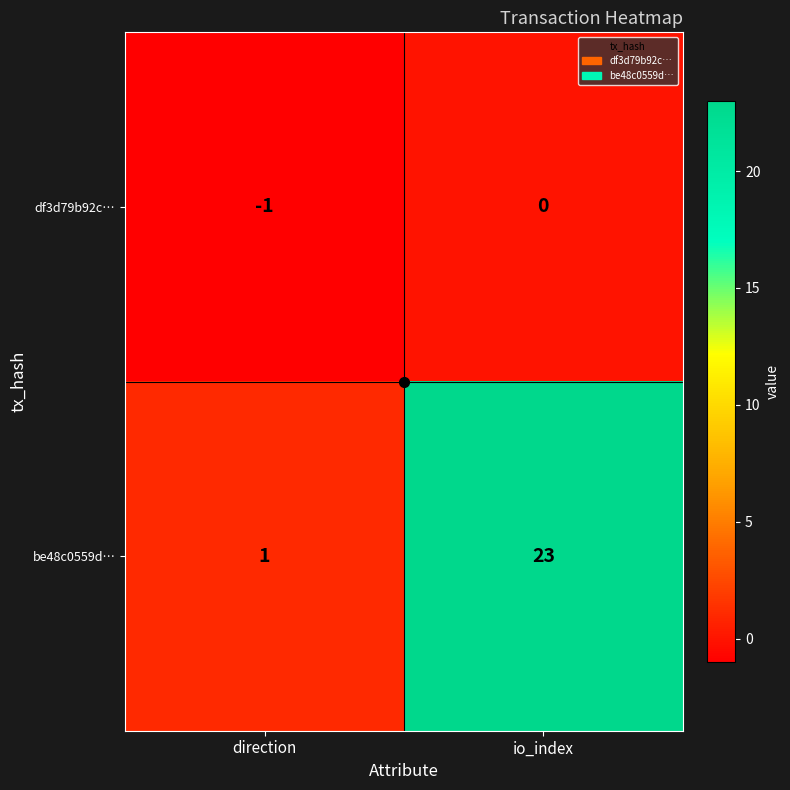

Rank the series by their maximum value, from highest to lowest.

be48c0559d…, df3d79b92c…